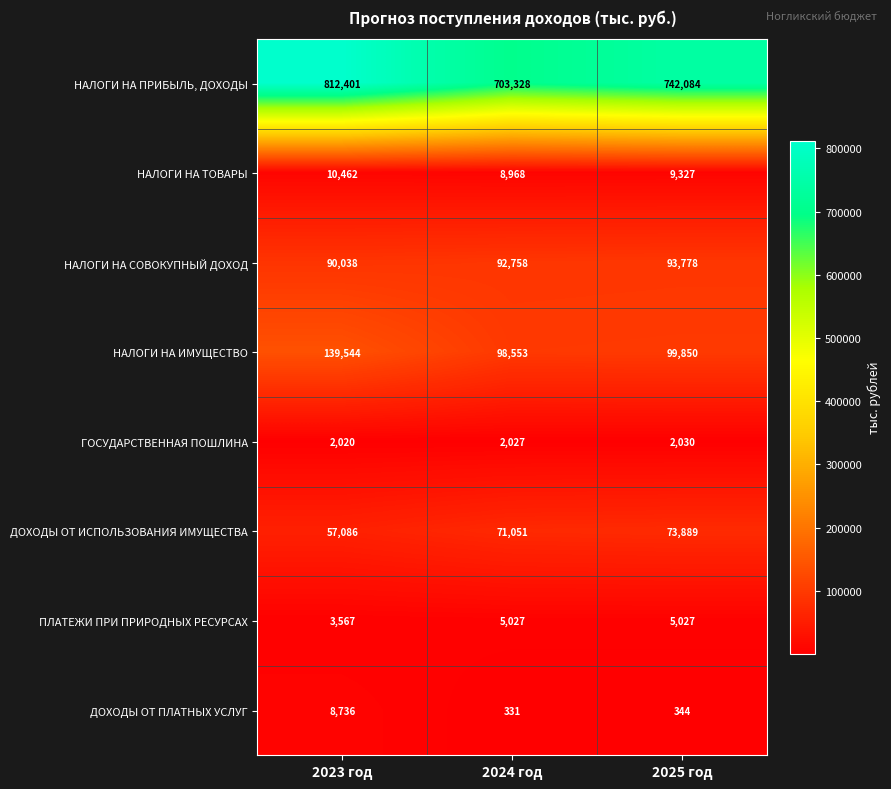

Which series has the largest total across all categories?

НАЛОГИ НА ПРИБЫЛЬ, ДОХОДЫ